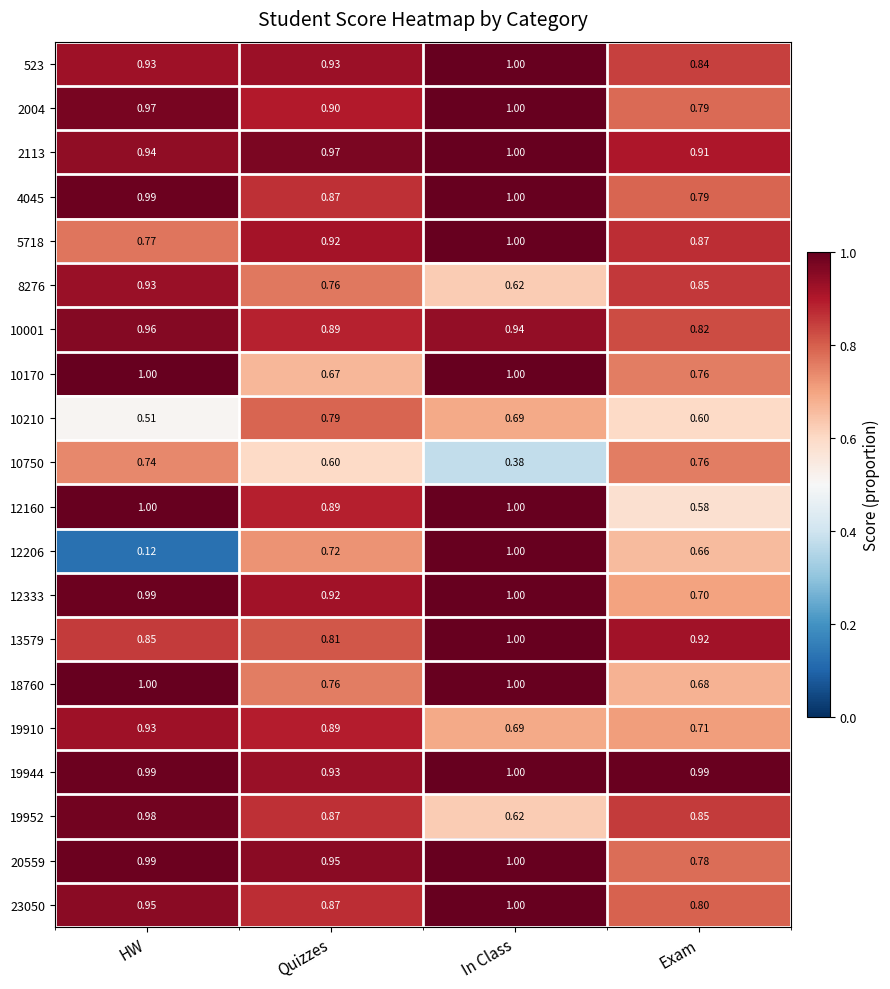

Which series has the largest total across all categories?

19944